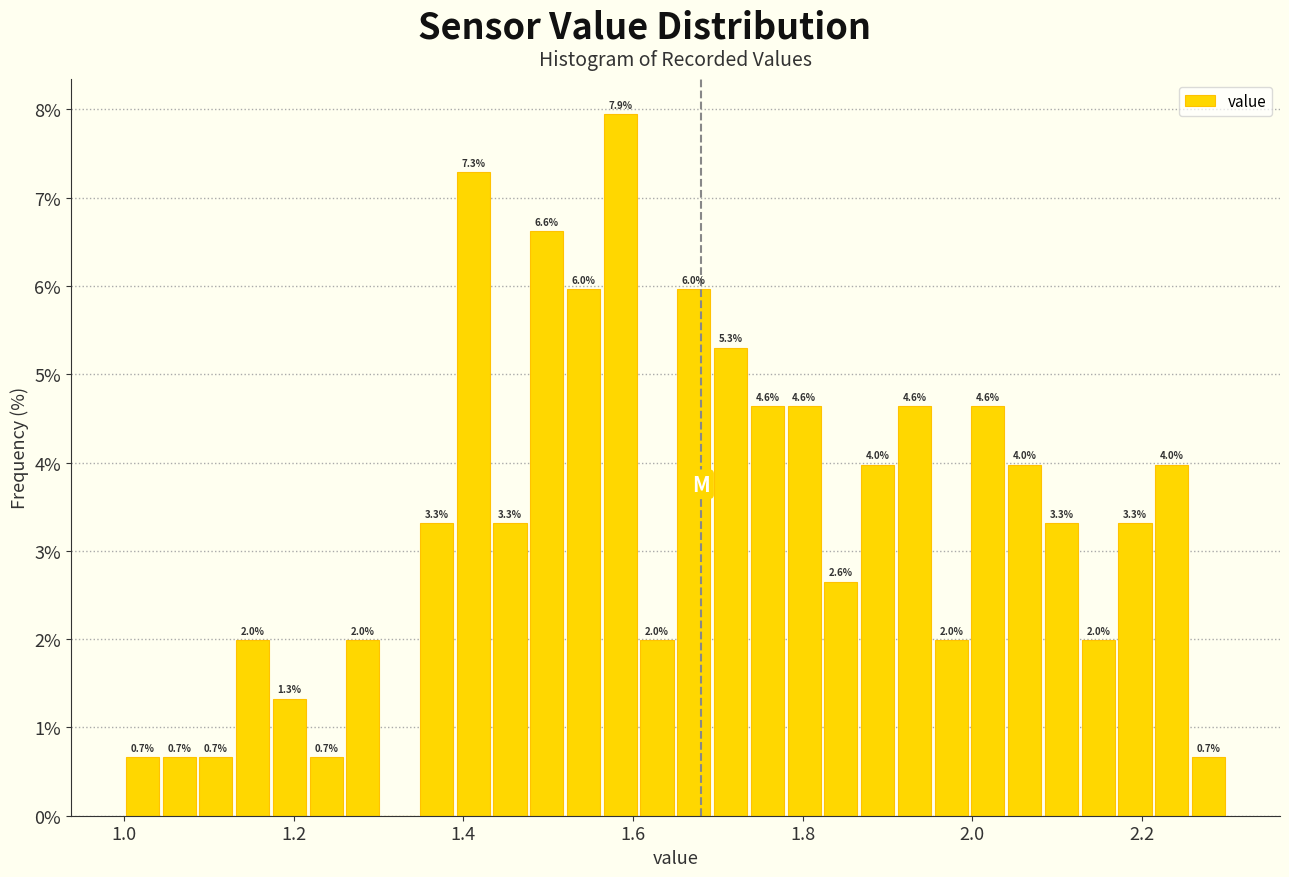

Read against the x-axis, roughly where is the centre of the tallest bar?

1.58